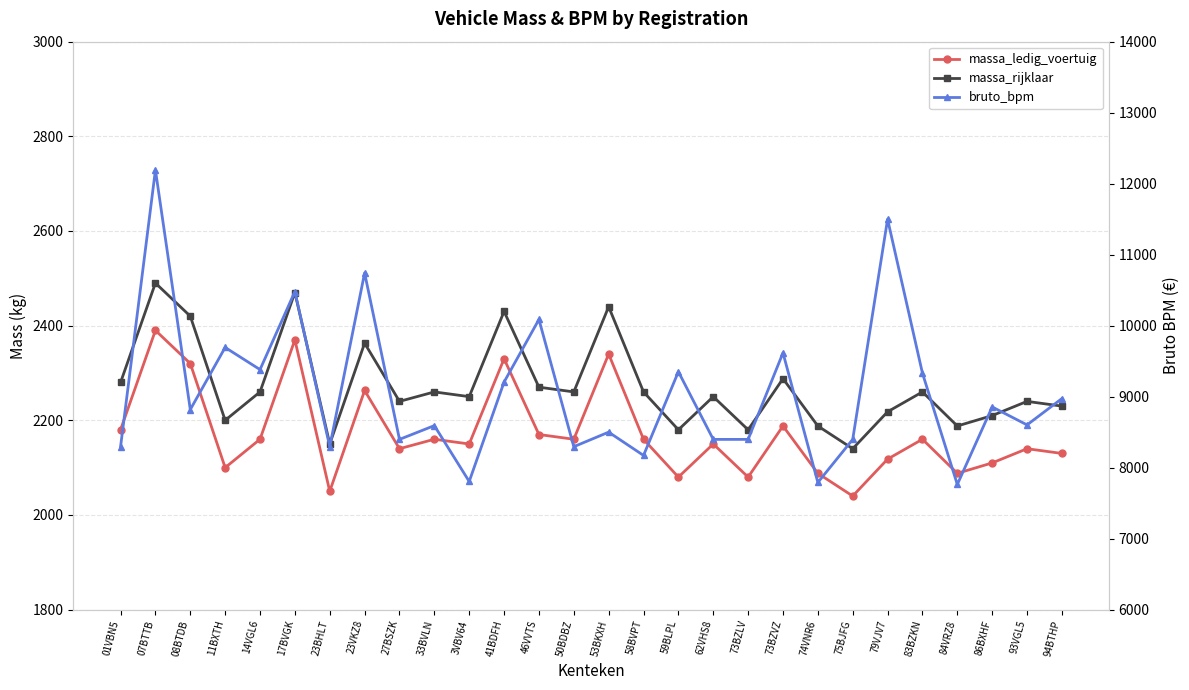

What is the label of the 24th point from the right?

14VGL6